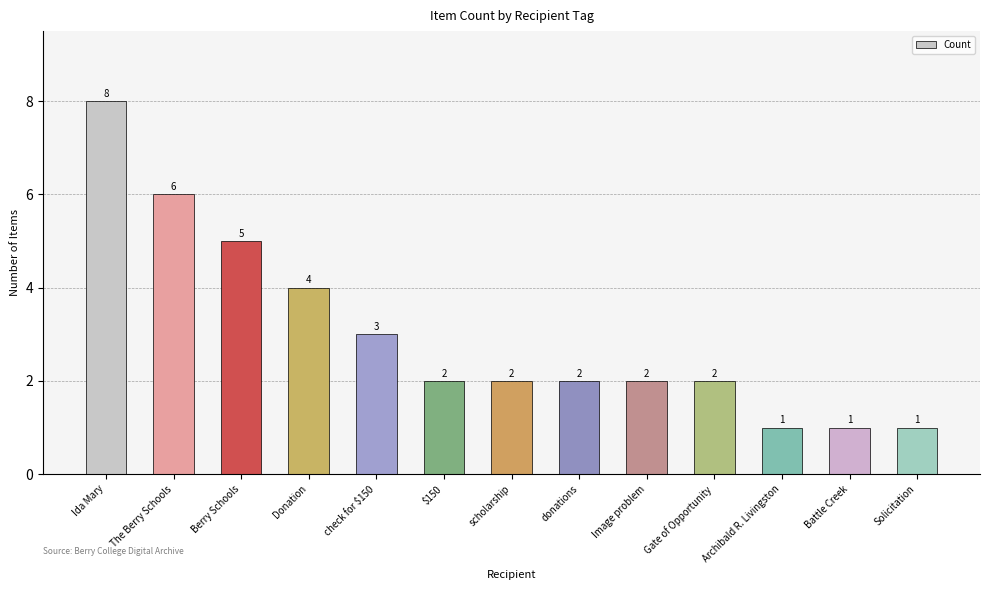

Count the values in the range 2 to 4.

7